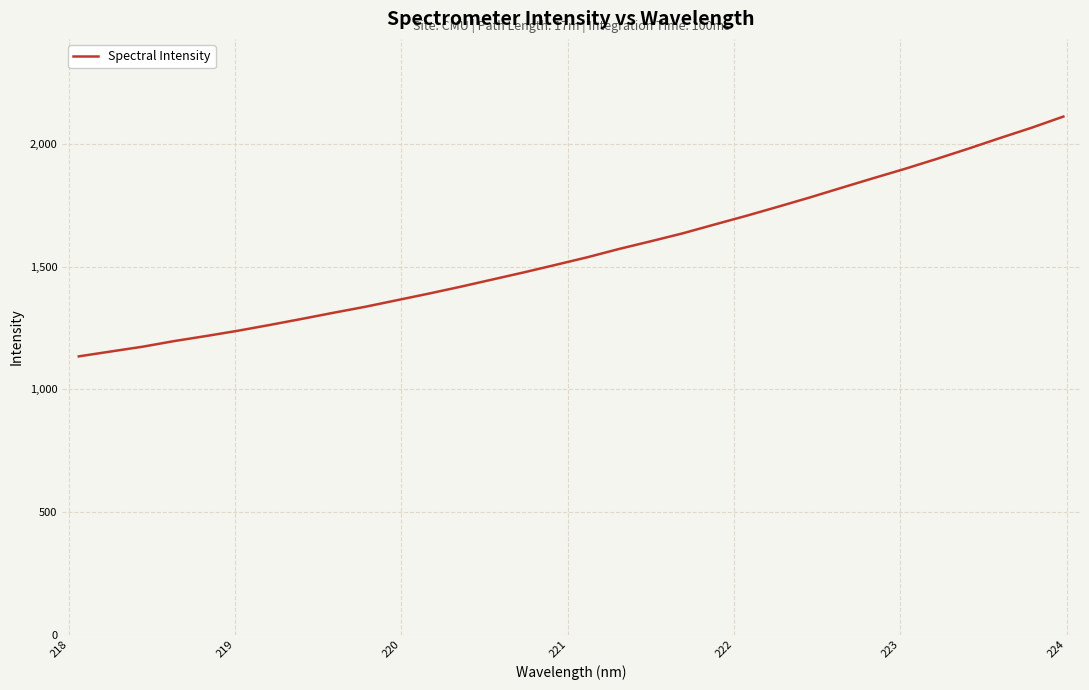

What is the smallest value displayed?

1134.2